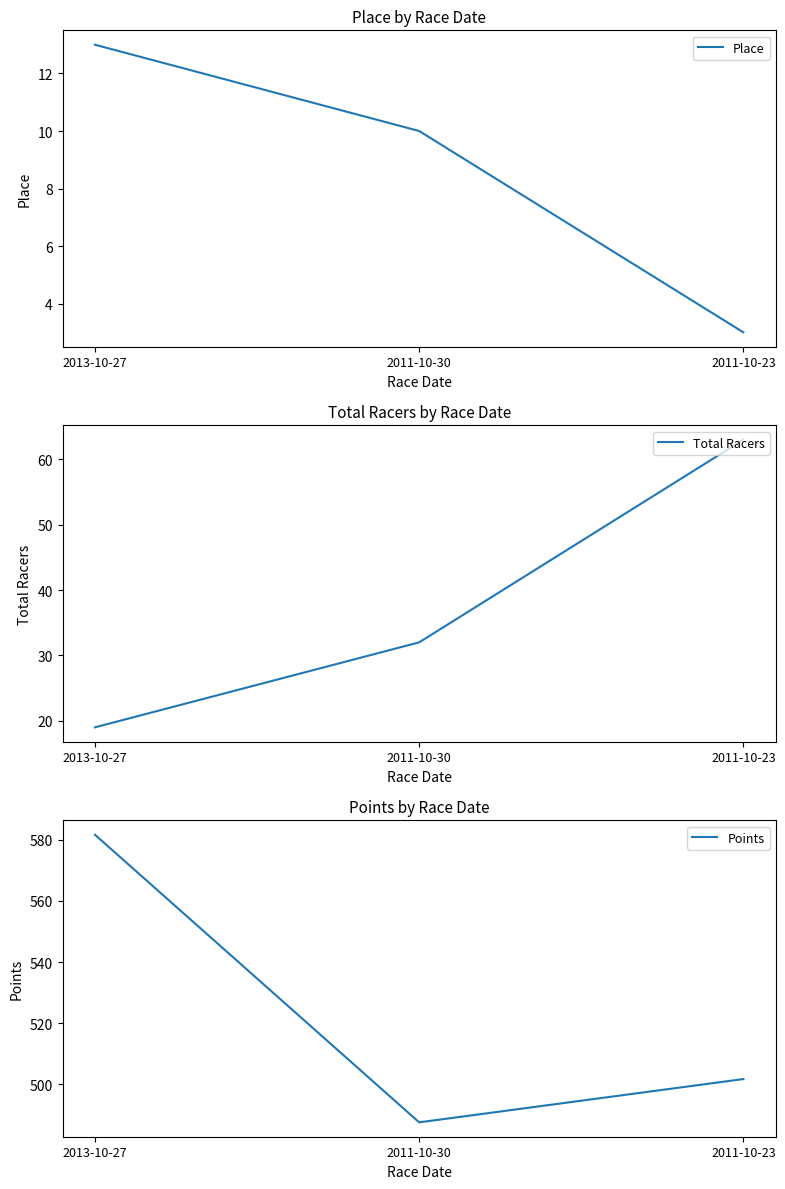

Which category has the lowest value in the Total Racers series?

2013-10-27